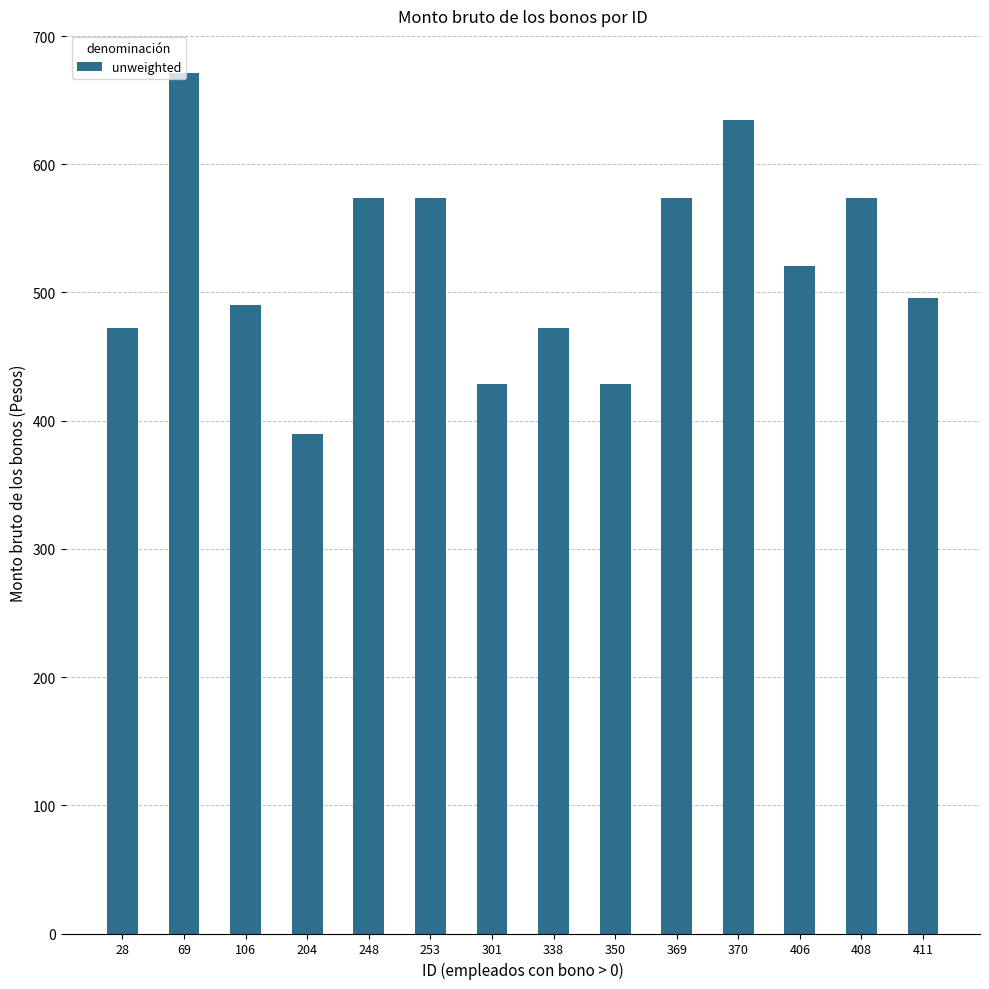

Which label corresponds to the smallest value in the chart?

204